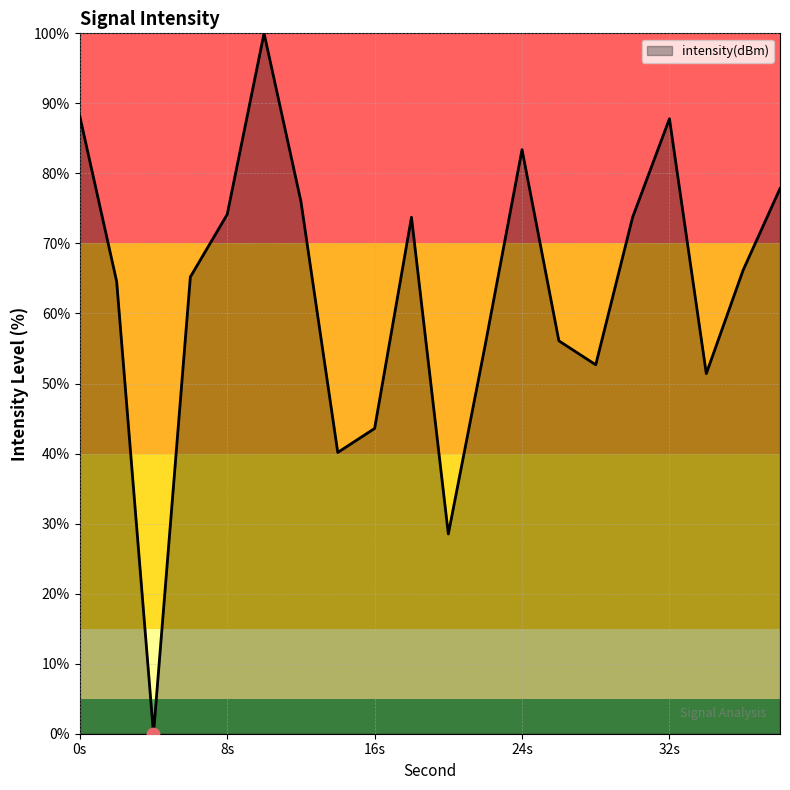

What is the greatest value displayed?

100.0